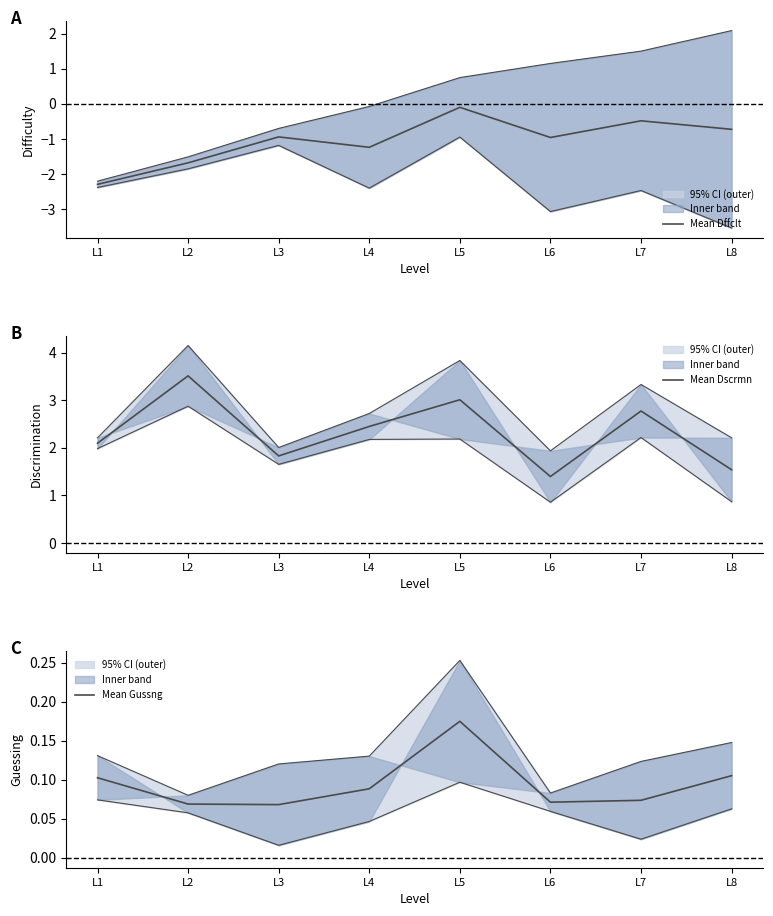

At which category does Mean Gussng reach its first local valley?

L3